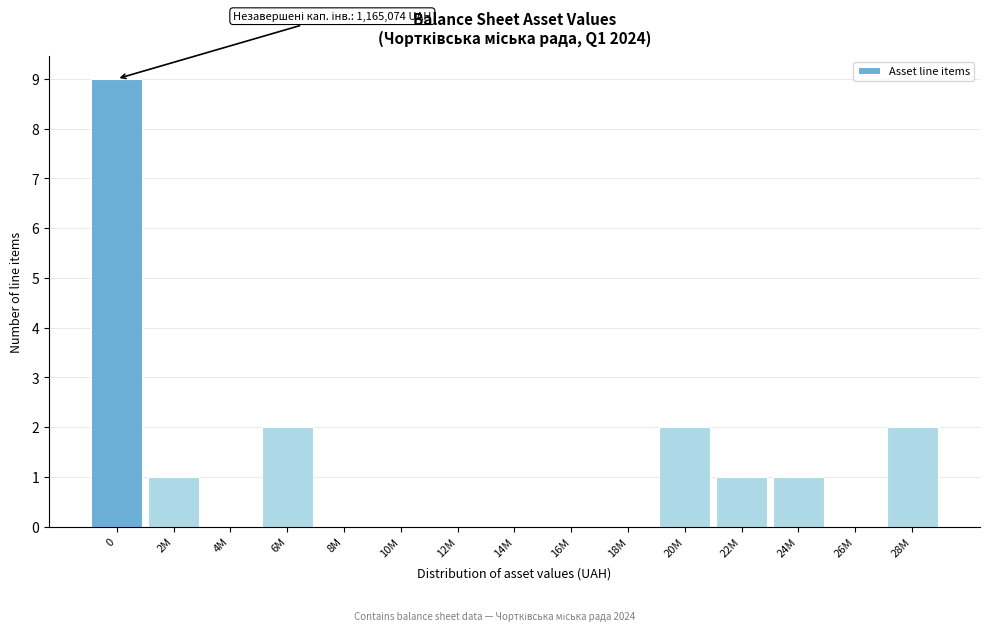

Reading left to right, extract all data points from this chart.

0=9	2M=1	4M=0	6M=2	8M=0	10M=0	12M=0	14M=0	16M=0	18M=0	20M=2	22M=1	24M=1	26M=0	28M=2